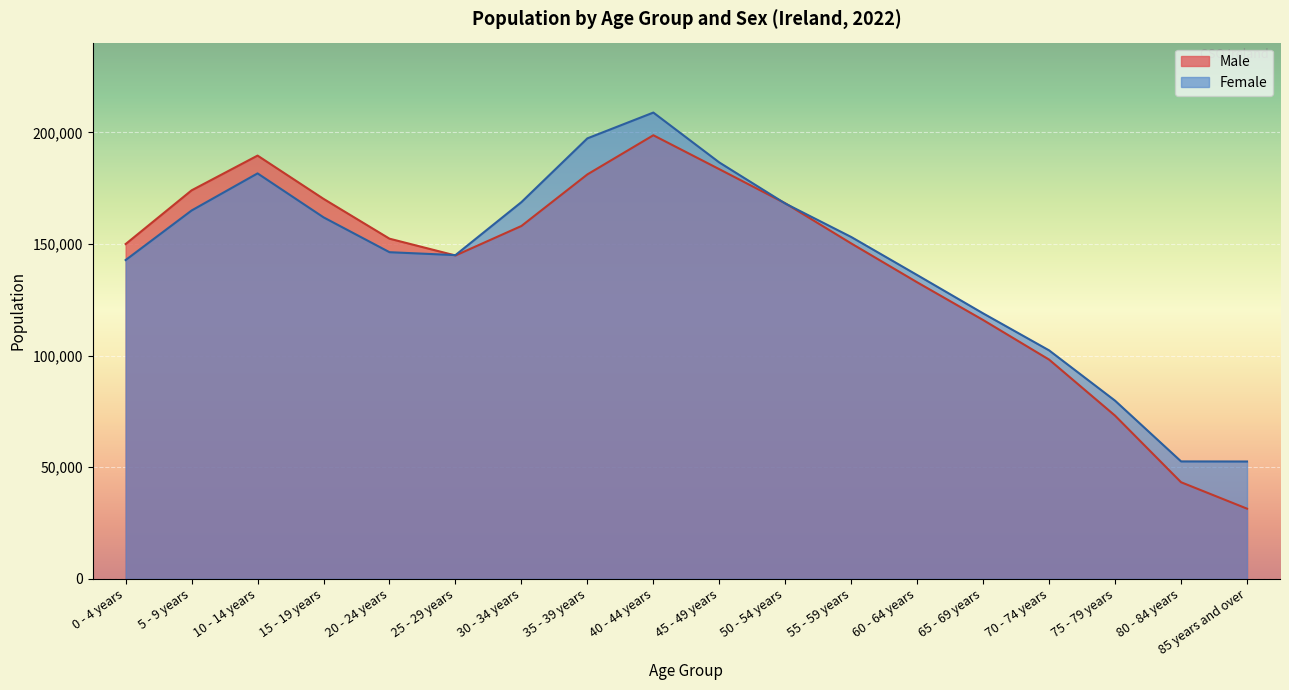

The Male series shows 241325 at 5 - 9 years. True or false?

False